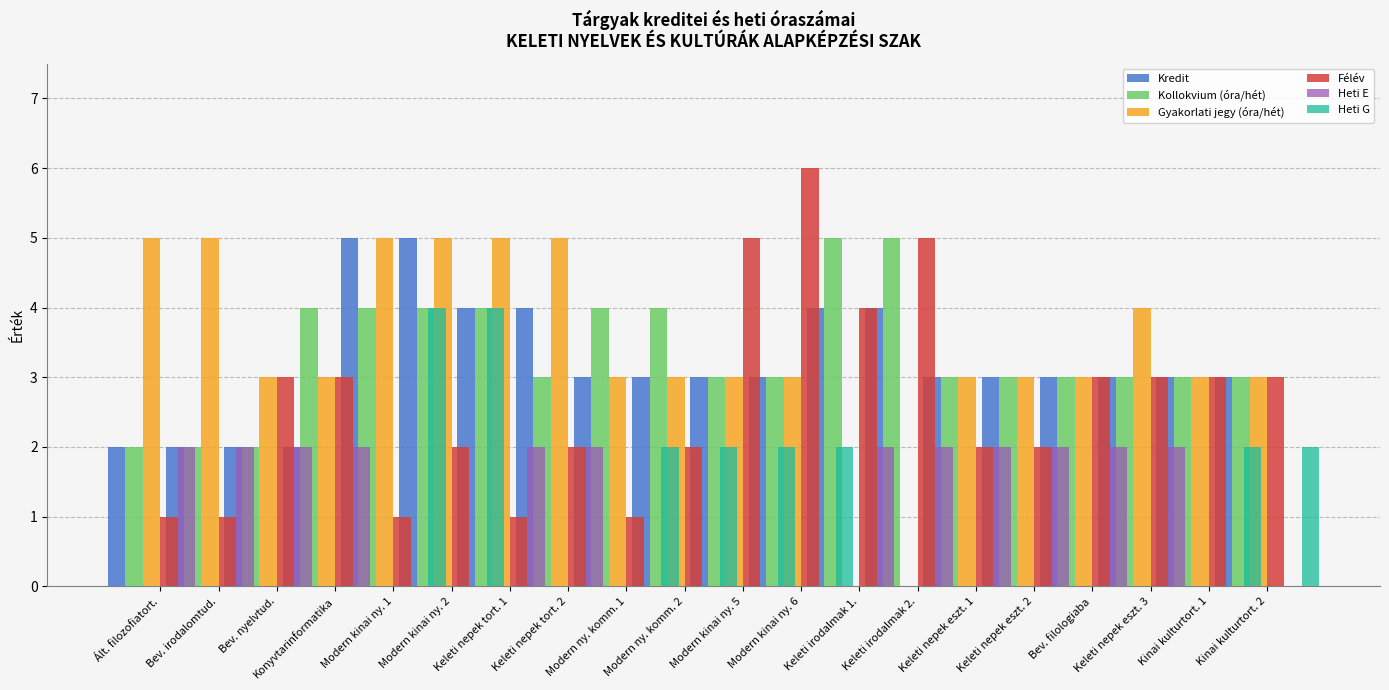

Reading right to left, what are all the values shown in this chart?

Kredit: 3	3	3	3	3	3	4	4	3	3	3	3	4	4	5	5	2	2	2	2
Kollokvium (óra/hét): 3	3	3	3	3	3	5	5	3	3	4	4	3	4	4	4	4	2	2	2
Gyakorlati jegy (óra/hét): 3	3	4	3	3	3	0	0	3	3	3	3	5	5	5	5	3	3	5	5
Félév: 3	3	3	3	2	2	5	4	6	5	2	1	2	1	2	1	3	3	1	1
Heti E: 0	0	2	2	2	2	2	2	0	0	0	0	2	2	0	0	2	2	2	2
Heti G: 2	2	0	0	0	0	0	0	2	2	2	2	0	0	4	4	0	0	0	0